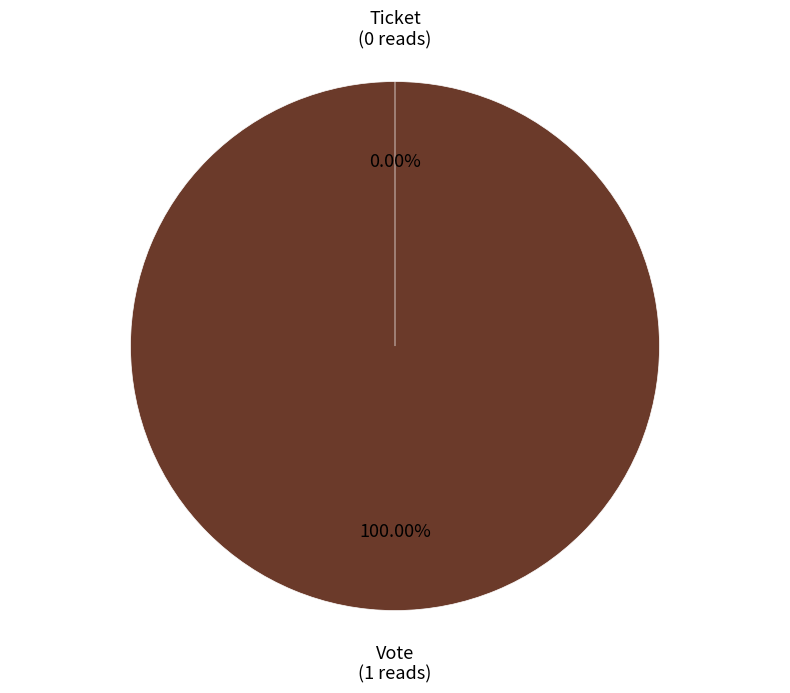

Is it true that Vote is 99% of the pie?

False